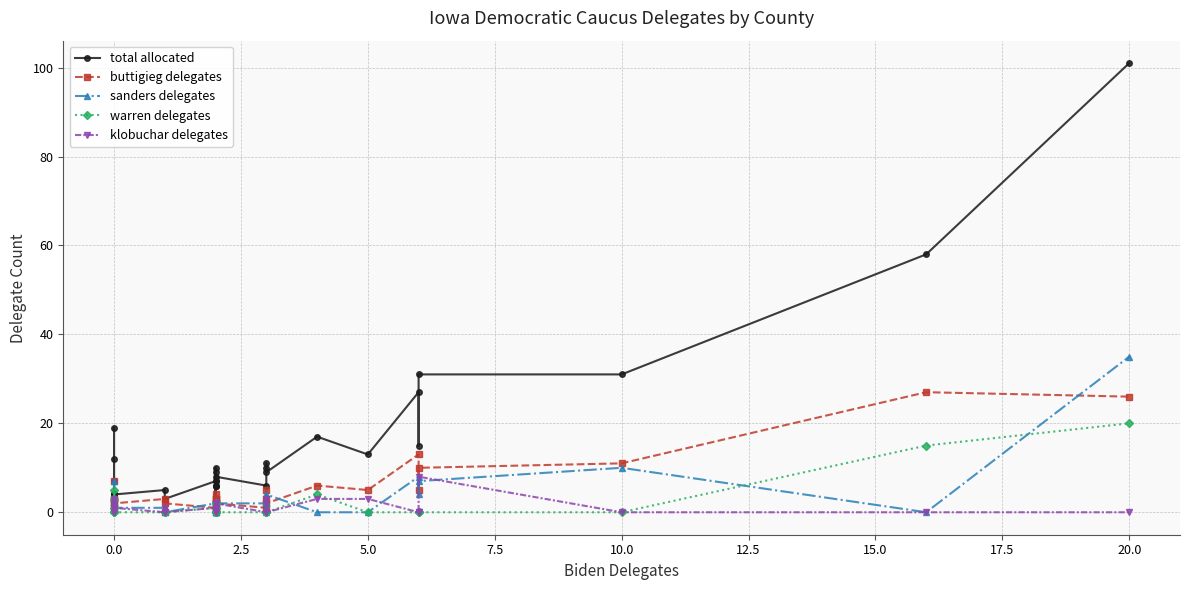

Is this an area chart (filled region under the line)?

No